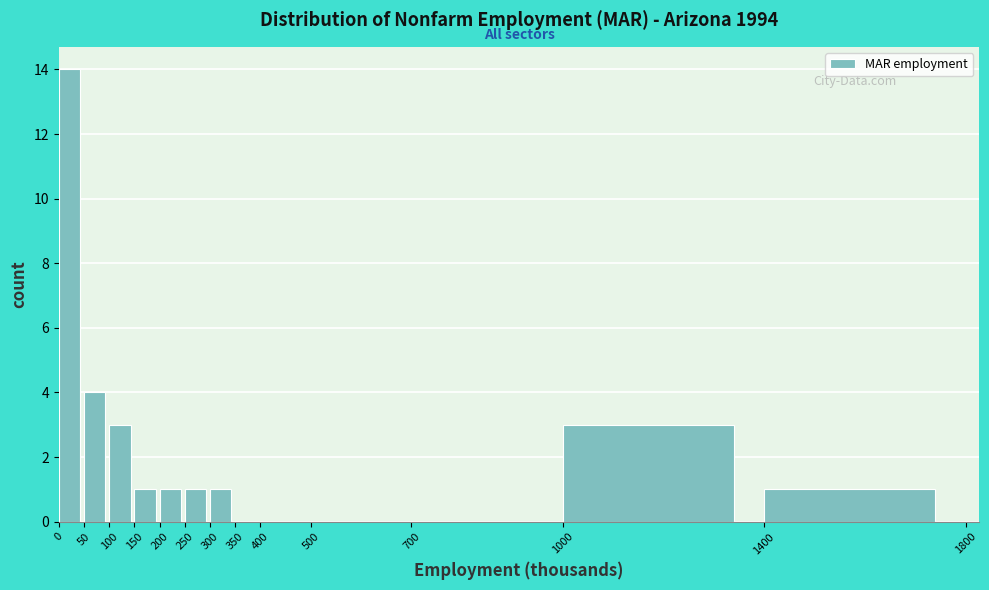

Reading left to right, transcribe this chart: for each bar, give the range it covers on the x-axis and its height. The values are not printed on the chart, so give them approximately, as read against the axis.

0 to 50: 14
50 to 100: 4
100 to 150: 3
150 to 200: 1
200 to 250: 1
250 to 300: 1
300 to 350: 1
350 to 400: 0
400 to 500: 0
500 to 700: 0
700 to 1000: 0
1000 to 1400: 3
1400 to 1800: 1